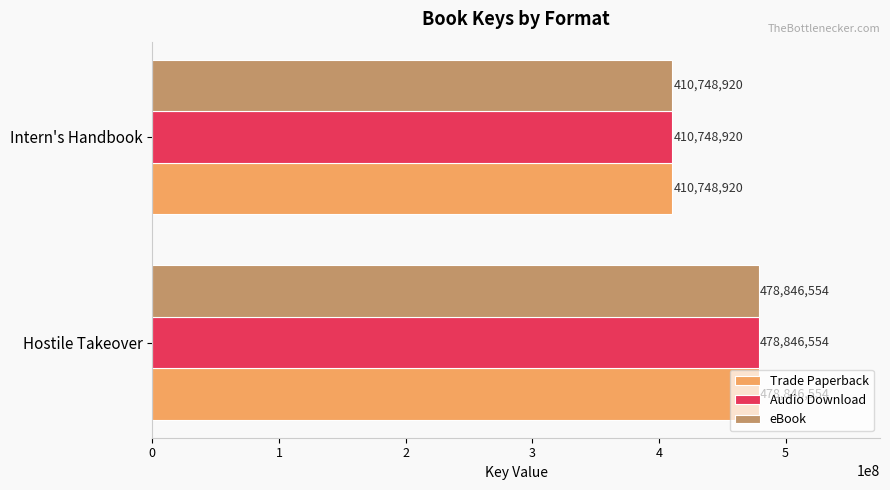

List the labels in order of Audio Download value, largest first.

Hostile Takeover, Intern's Handbook